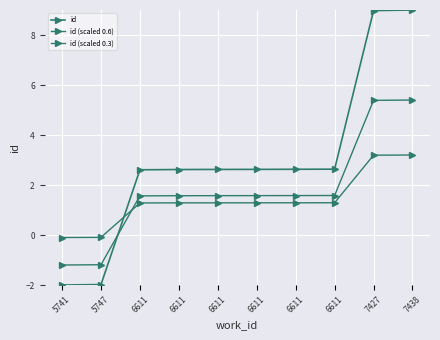

How many data points does each series have?

10